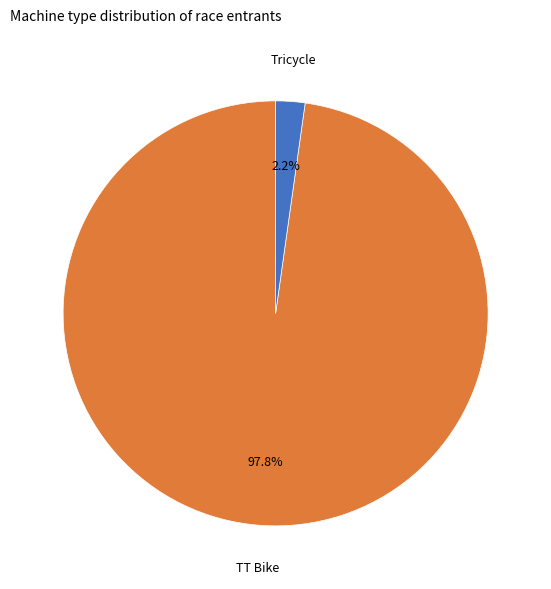

Is there any slice that represents more than half of the pie?

Yes